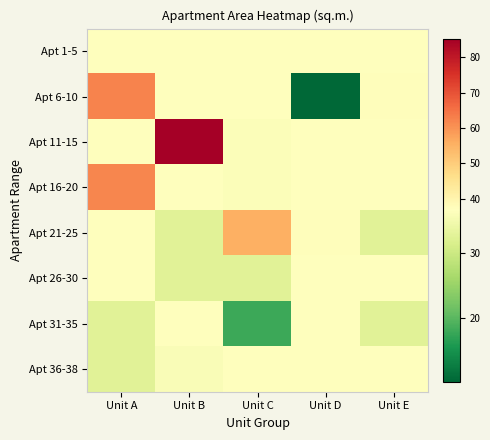

At which category is the sum across all series the highest?

Unit A